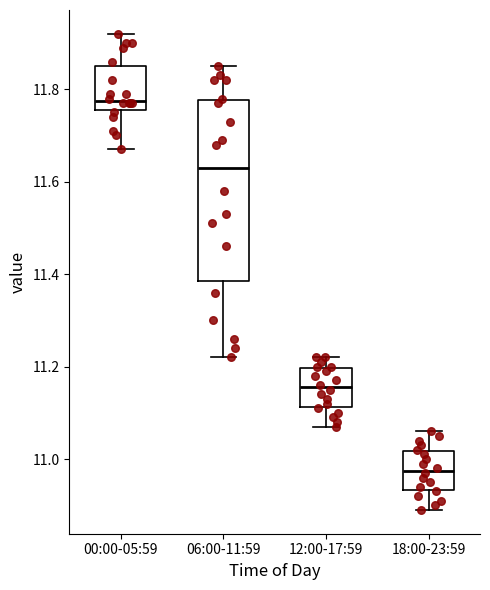

Where is the upper edge of the box for 12:00-17:59 on the y-axis? The values are not printed on the chart, so give them approximately, as read against the axis.

11.20